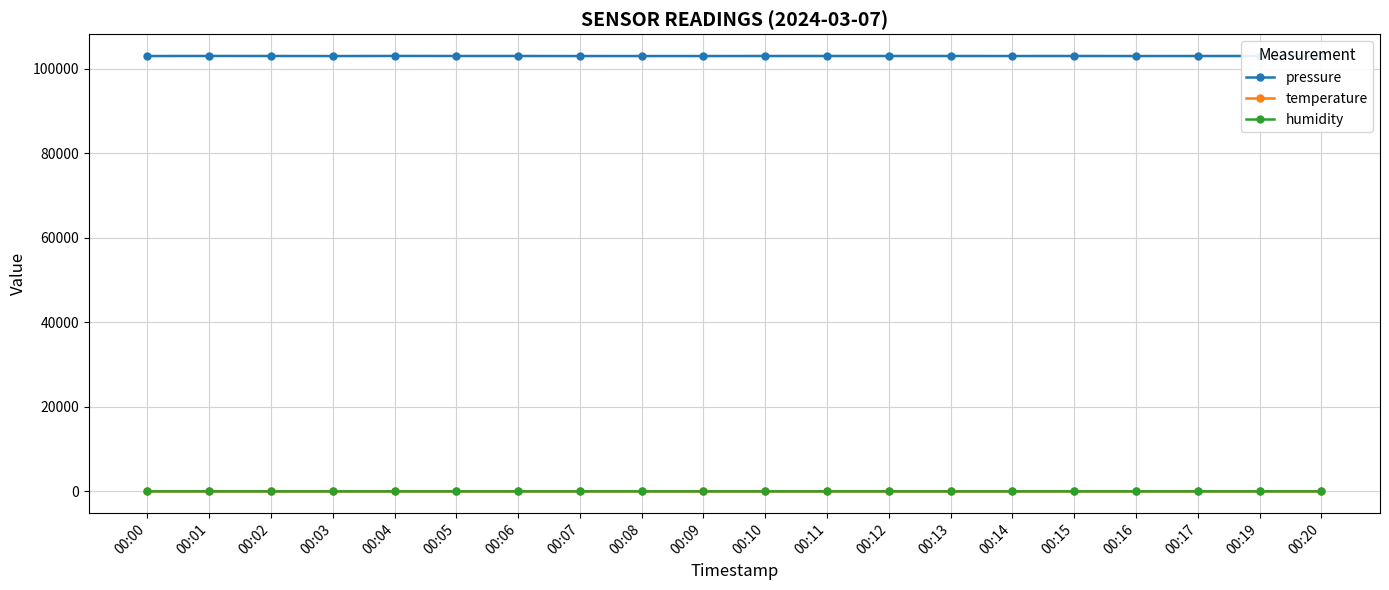

True or false: pressure has a value of 39883.1 at 00:09.

False